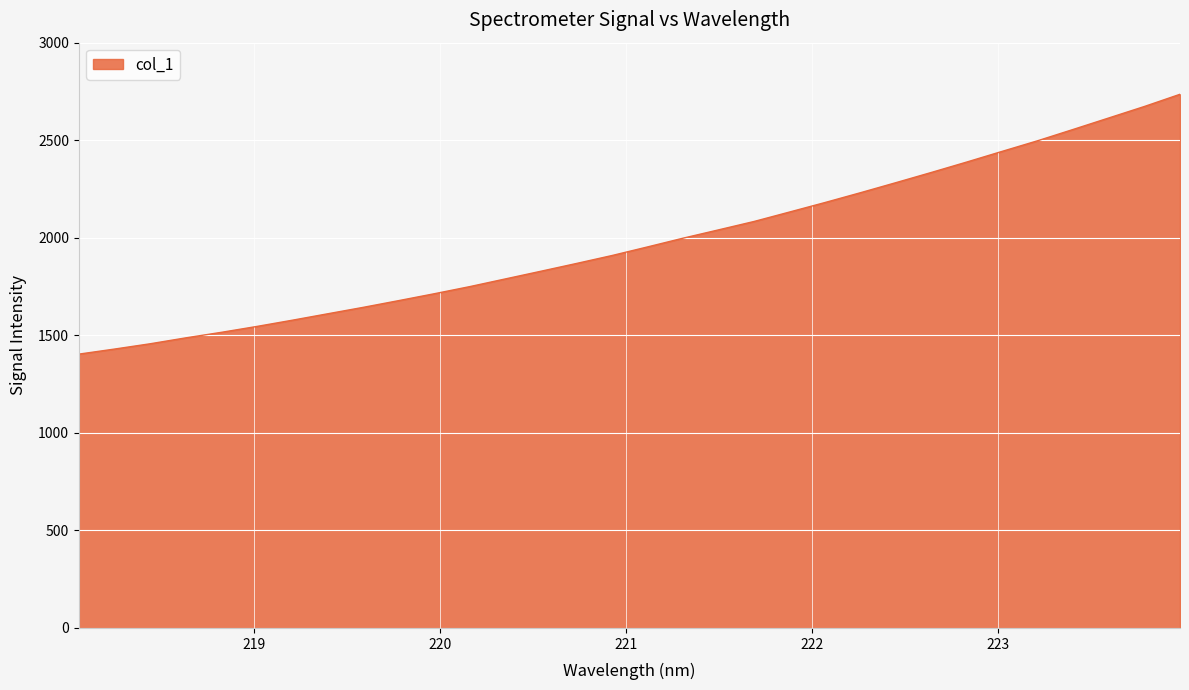

What is the minimum value shown in the chart?

1403.6